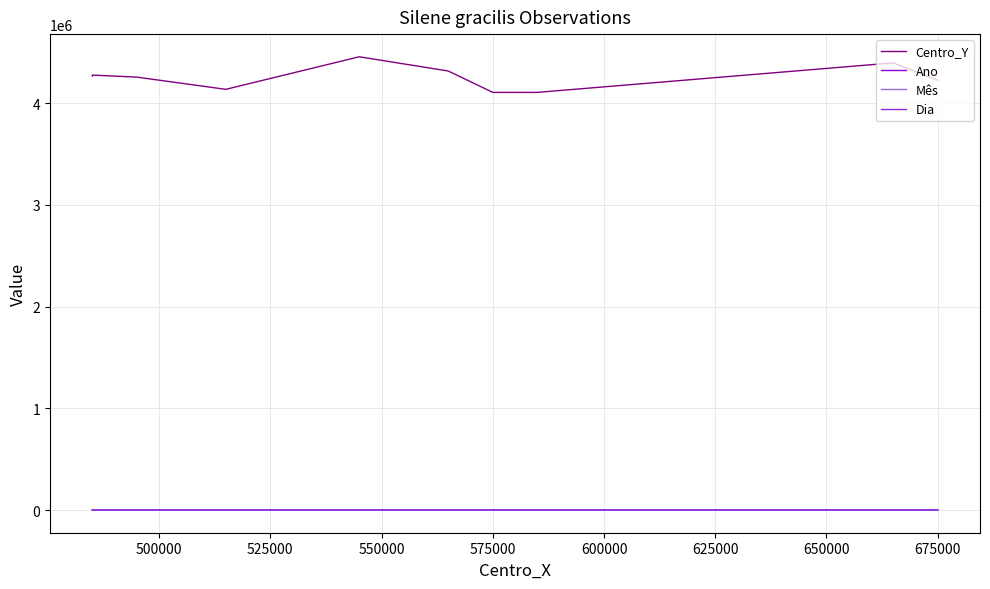

Is it true that Mês equals 2 at 13?

False